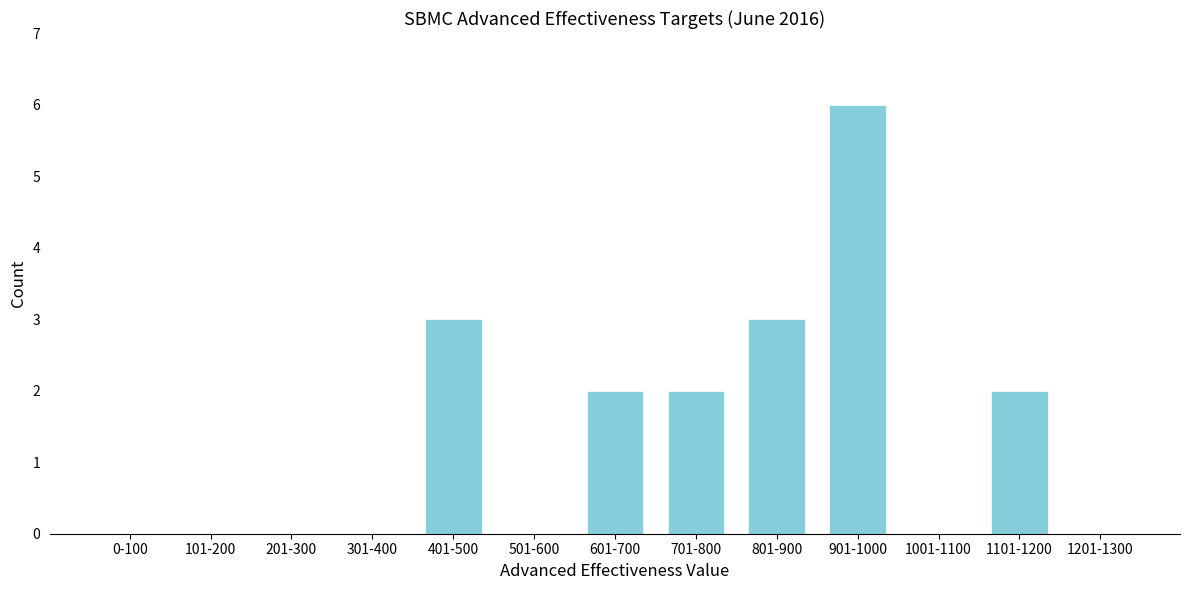

Reading left to right, list all the values displayed in this chart.

0-100=0	101-200=0	201-300=0	301-400=0	401-500=3	501-600=0	601-700=2	701-800=2	801-900=3	901-1000=6	1001-1100=0	1101-1200=2	1201-1300=0